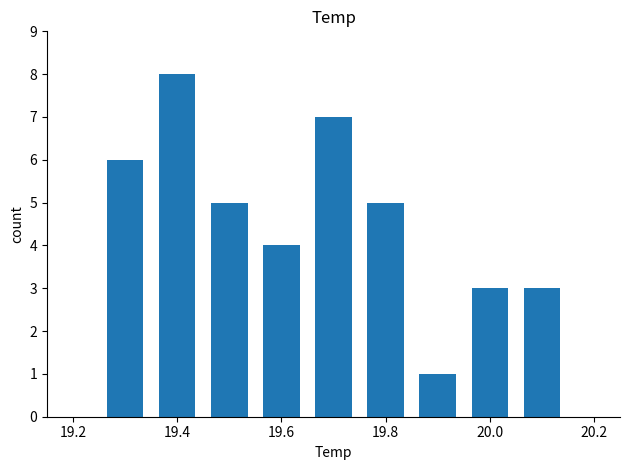

Count the number of data series in this chart.

1